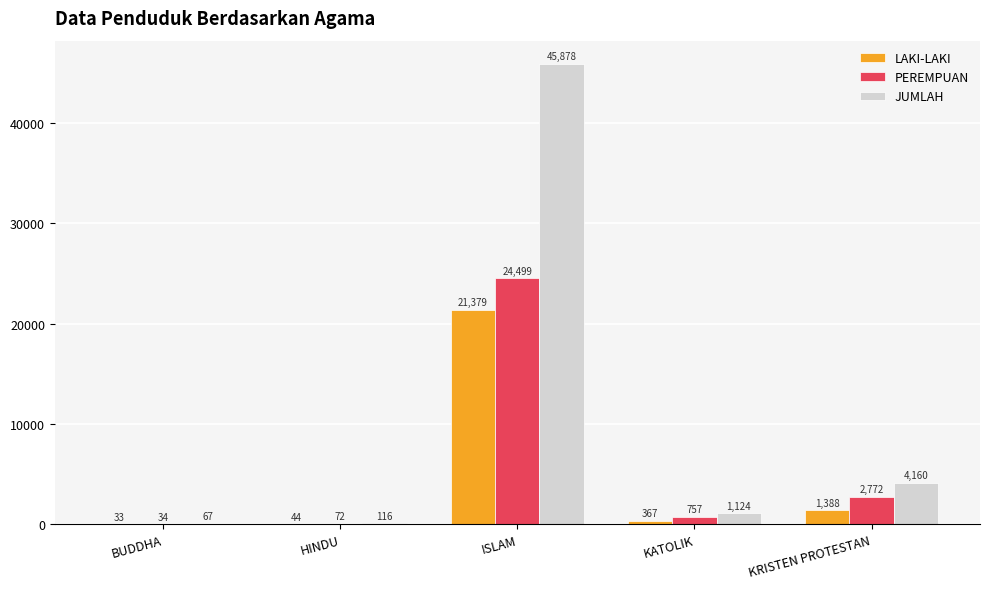

Which series changed the most between BUDDHA and KATOLIK?

JUMLAH